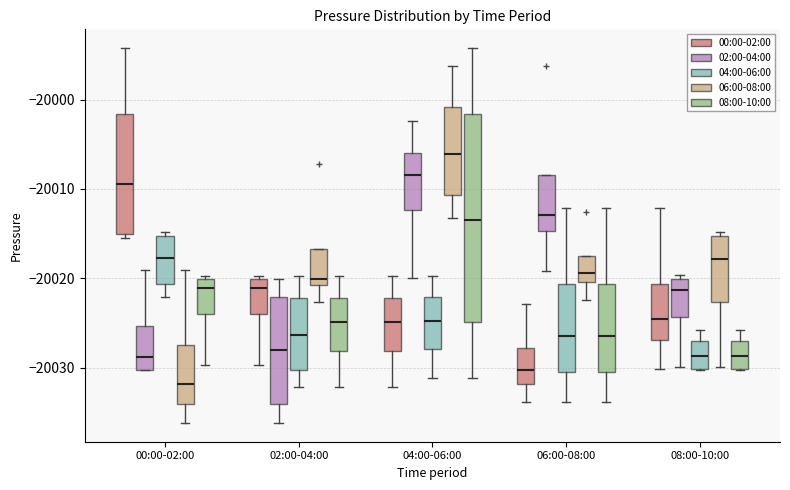

Which box is the tallest, from its lower edge to its upper edge?

04:00-06:00 (08:00-10:00)